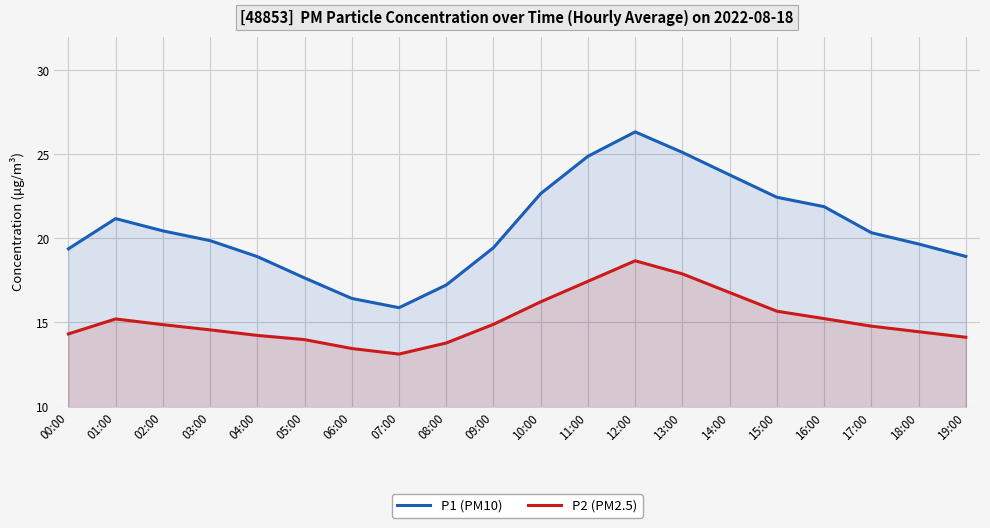

What is the value of the P1 (PM10) point at the 16th from the left?

22.4